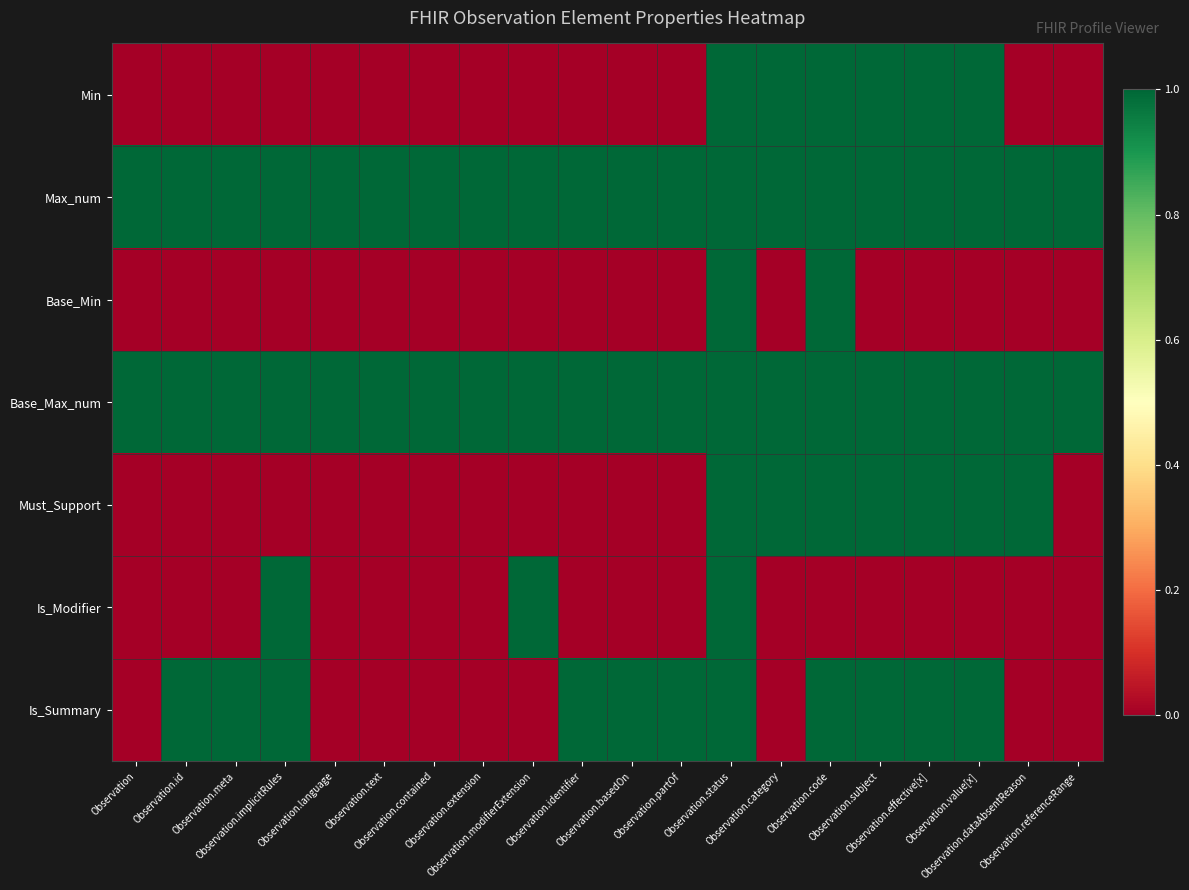

Reading right to left, what are all the values shown in this chart?

Min: Observation.referenceRange=0	Observation.dataAbsentReason=0	Observation.value[x]=1	Observation.effective[x]=1	Observation.subject=1	Observation.code=1	Observation.category=1	Observation.status=1	Observation.partOf=0	Observation.basedOn=0	Observation.identifier=0	Observation.modifierExtension=0	Observation.extension=0	Observation.contained=0	Observation.text=0	Observation.language=0	Observation.implicitRules=0	Observation.meta=0	Observation.id=0	Observation=0
Max_num: Observation.referenceRange=1	Observation.dataAbsentReason=1	Observation.value[x]=1	Observation.effective[x]=1	Observation.subject=1	Observation.code=1	Observation.category=1	Observation.status=1	Observation.partOf=1	Observation.basedOn=1	Observation.identifier=1	Observation.modifierExtension=1	Observation.extension=1	Observation.contained=1	Observation.text=1	Observation.language=1	Observation.implicitRules=1	Observation.meta=1	Observation.id=1	Observation=1
Base_Min: Observation.referenceRange=0	Observation.dataAbsentReason=0	Observation.value[x]=0	Observation.effective[x]=0	Observation.subject=0	Observation.code=1	Observation.category=0	Observation.status=1	Observation.partOf=0	Observation.basedOn=0	Observation.identifier=0	Observation.modifierExtension=0	Observation.extension=0	Observation.contained=0	Observation.text=0	Observation.language=0	Observation.implicitRules=0	Observation.meta=0	Observation.id=0	Observation=0
Base_Max_num: Observation.referenceRange=1	Observation.dataAbsentReason=1	Observation.value[x]=1	Observation.effective[x]=1	Observation.subject=1	Observation.code=1	Observation.category=1	Observation.status=1	Observation.partOf=1	Observation.basedOn=1	Observation.identifier=1	Observation.modifierExtension=1	Observation.extension=1	Observation.contained=1	Observation.text=1	Observation.language=1	Observation.implicitRules=1	Observation.meta=1	Observation.id=1	Observation=1
Must_Support: Observation.referenceRange=0	Observation.dataAbsentReason=1	Observation.value[x]=1	Observation.effective[x]=1	Observation.subject=1	Observation.code=1	Observation.category=1	Observation.status=1	Observation.partOf=0	Observation.basedOn=0	Observation.identifier=0	Observation.modifierExtension=0	Observation.extension=0	Observation.contained=0	Observation.text=0	Observation.language=0	Observation.implicitRules=0	Observation.meta=0	Observation.id=0	Observation=0
Is_Modifier: Observation.referenceRange=0	Observation.dataAbsentReason=0	Observation.value[x]=0	Observation.effective[x]=0	Observation.subject=0	Observation.code=0	Observation.category=0	Observation.status=1	Observation.partOf=0	Observation.basedOn=0	Observation.identifier=0	Observation.modifierExtension=1	Observation.extension=0	Observation.contained=0	Observation.text=0	Observation.language=0	Observation.implicitRules=1	Observation.meta=0	Observation.id=0	Observation=0
Is_Summary: Observation.referenceRange=0	Observation.dataAbsentReason=0	Observation.value[x]=1	Observation.effective[x]=1	Observation.subject=1	Observation.code=1	Observation.category=0	Observation.status=1	Observation.partOf=1	Observation.basedOn=1	Observation.identifier=1	Observation.modifierExtension=0	Observation.extension=0	Observation.contained=0	Observation.text=0	Observation.language=0	Observation.implicitRules=1	Observation.meta=1	Observation.id=1	Observation=0